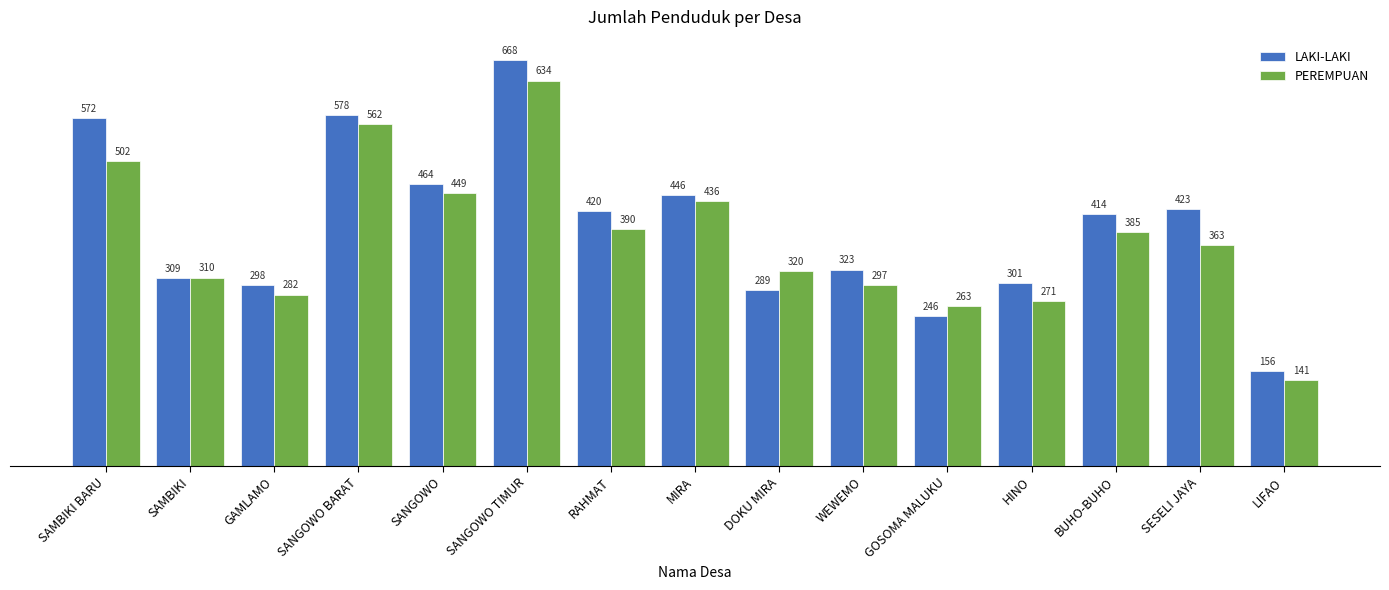

Read the LAKI-LAKI value at SESELI JAYA, to the nearest 50.

400